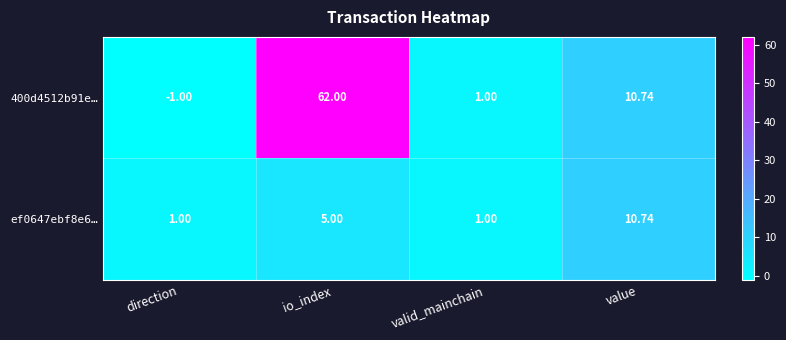

Is the value of 400d4512b91e… at valid_mainchain greater than the value of ef0647ebf8e6… at io_index?

No